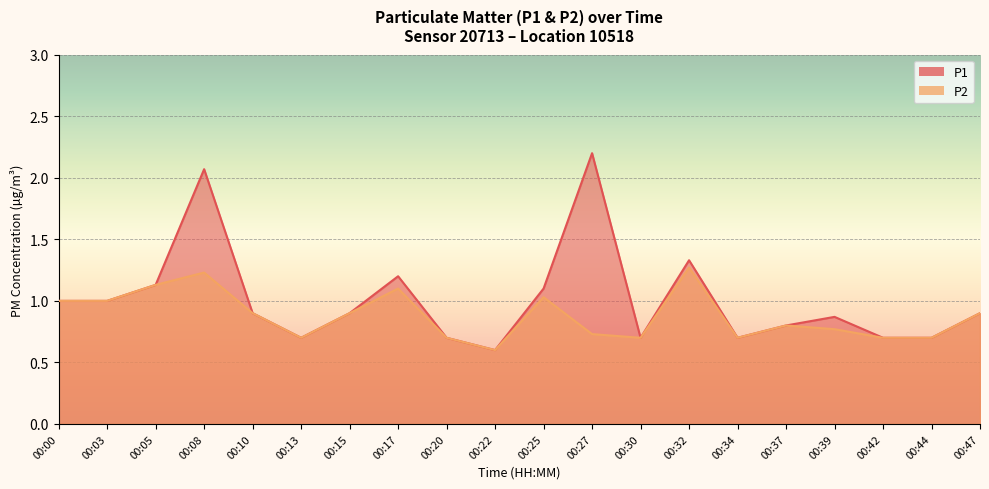

How many series are shown in this chart?

2